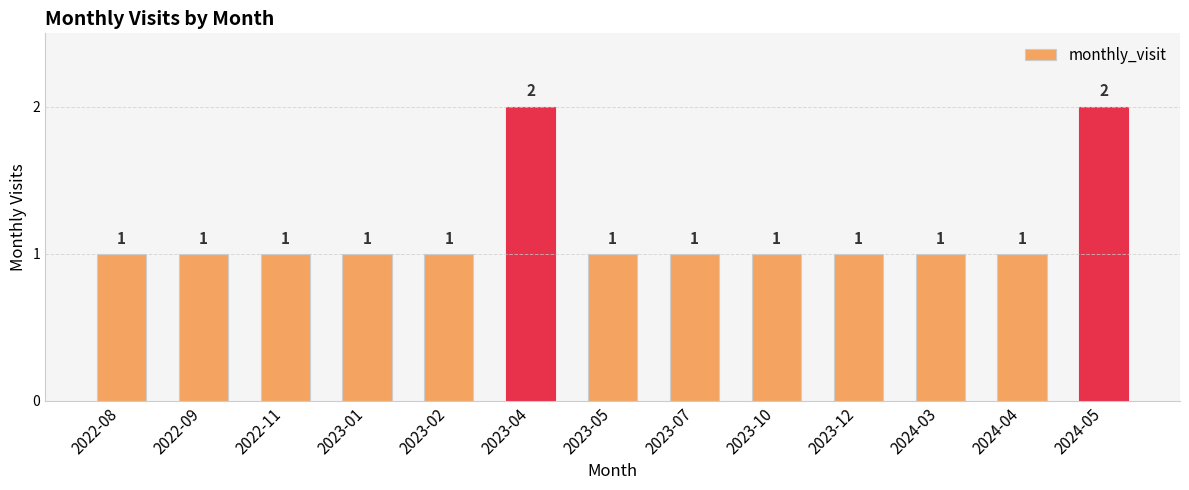

What is the label of the 1st bar from the right?

2024-05